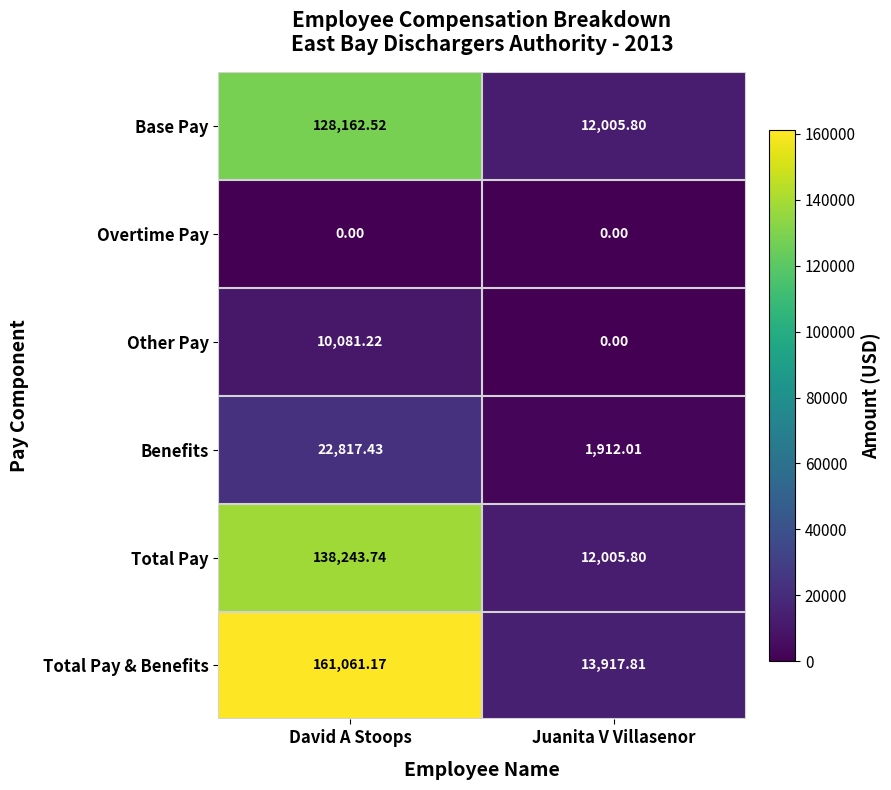

Which category has the highest value across all series?

David A Stoops